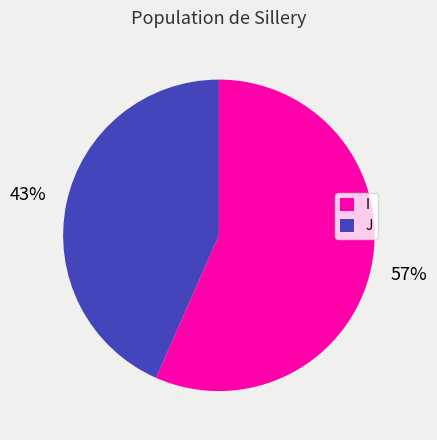

How many slices are in this pie chart?

2